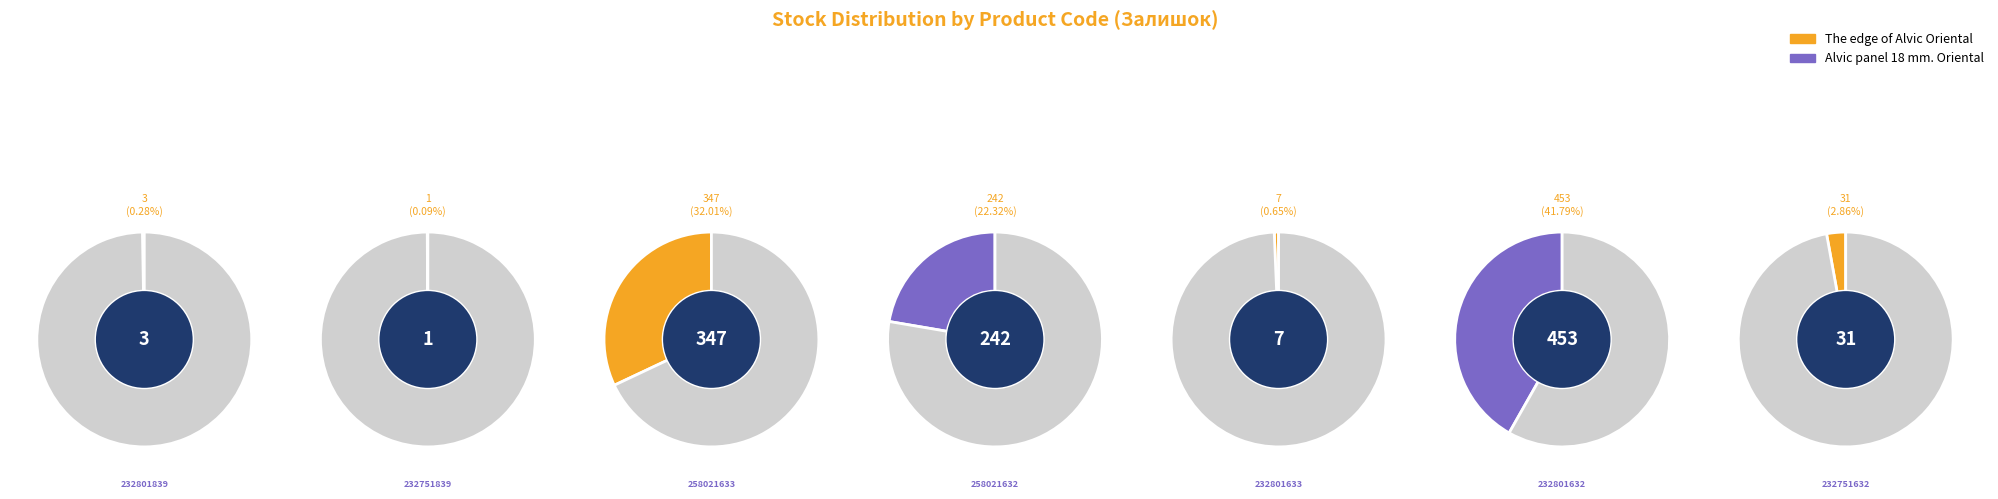

True or false: The edge of Alvic Oriental 258021632 accounts for 17% of the total.

False